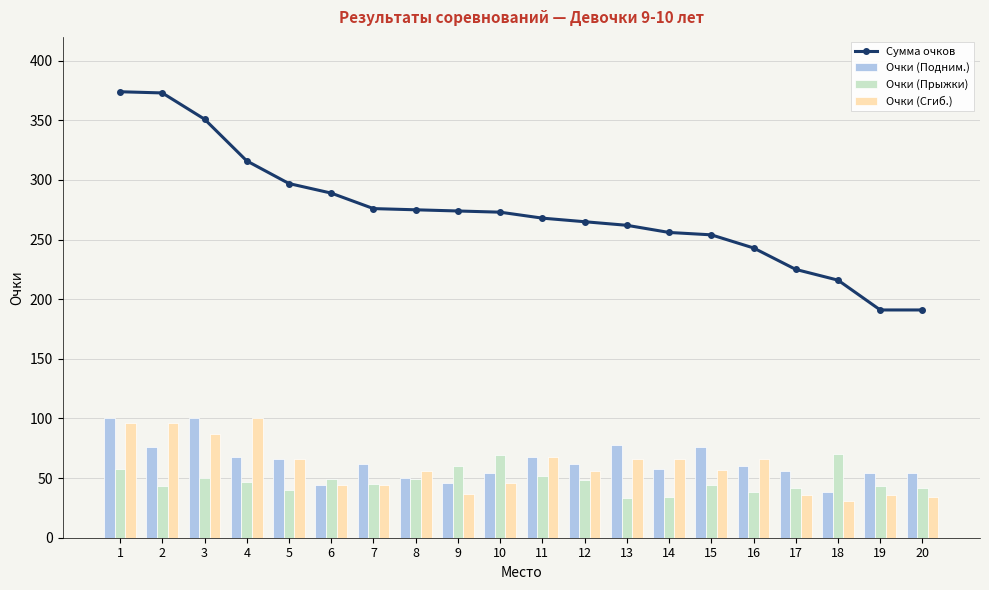

Reading right to left, extract all data points from this chart.

Сумма очков: 191	191	216	225	243	254	256	262	265	268	273	274	275	276	289	297	316	351	373	374
Очки (Подним.): 54	54	38	56	60	76	58	78	62	68	54	46	50	62	44	66	68	100	76	100
Очки (Прыжки): 42	43	70	42	38	44	34	33	48	52	69	60	49	45	49	40	47	50	43	58
Очки (Сгиб.): 34	36	31	36	66	57	66	66	56	68	46	37	56	44	44	66	100	87	96	96